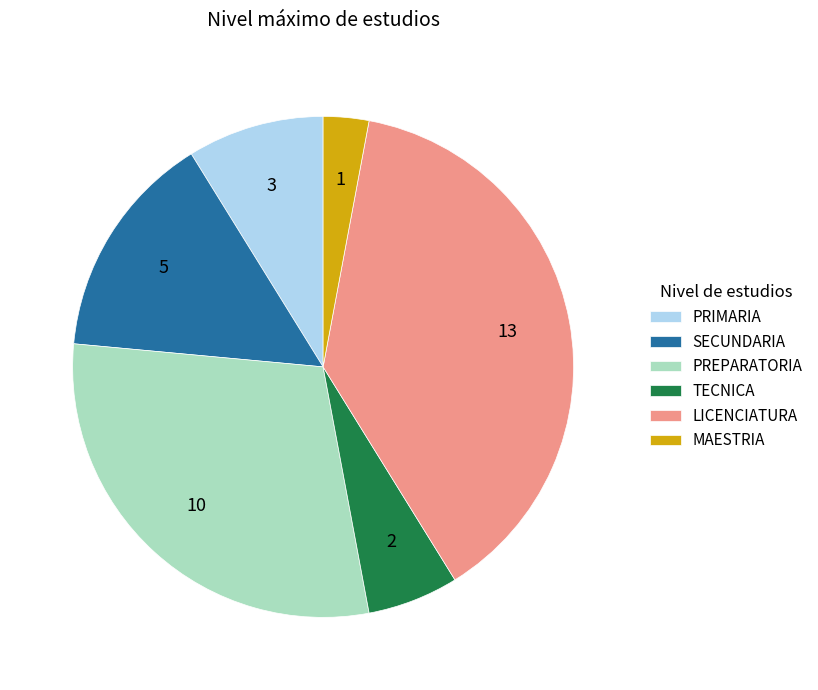

What is the ratio of the value at PRIMARIA to the value at PREPARATORIA?

0.3